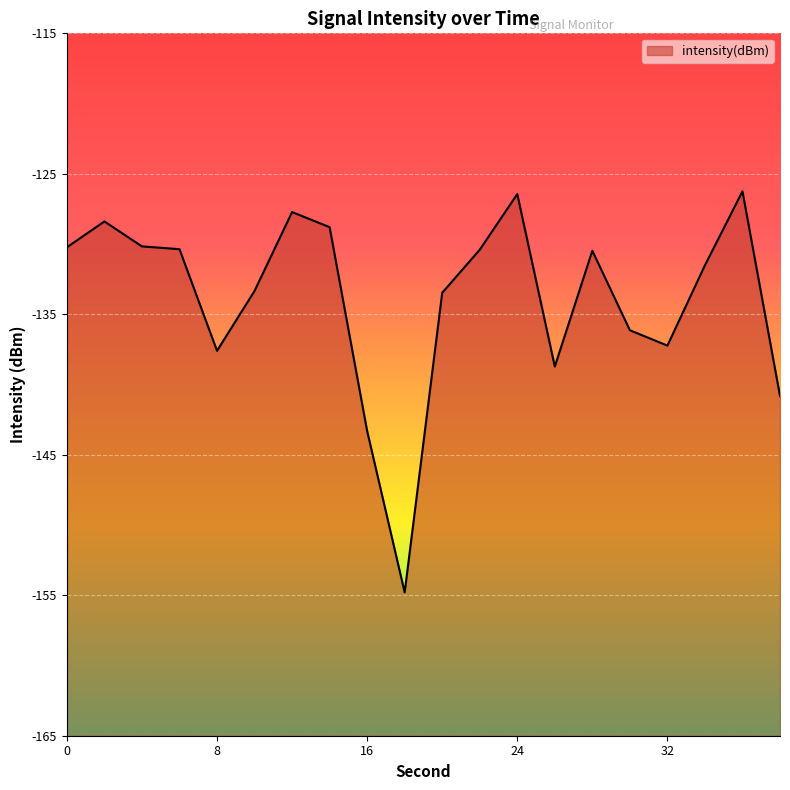

True or false: the data has more than 1 interior local peaks.

True